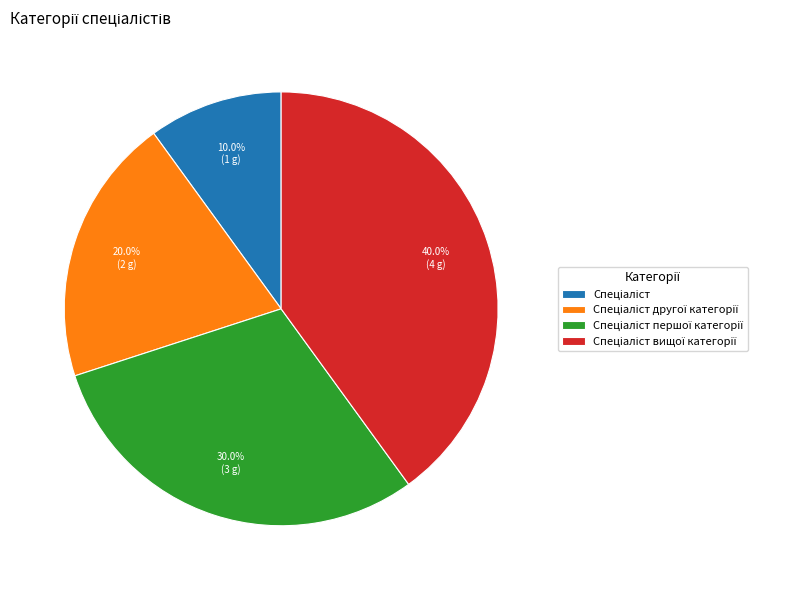

Does any single category account for the majority?

No